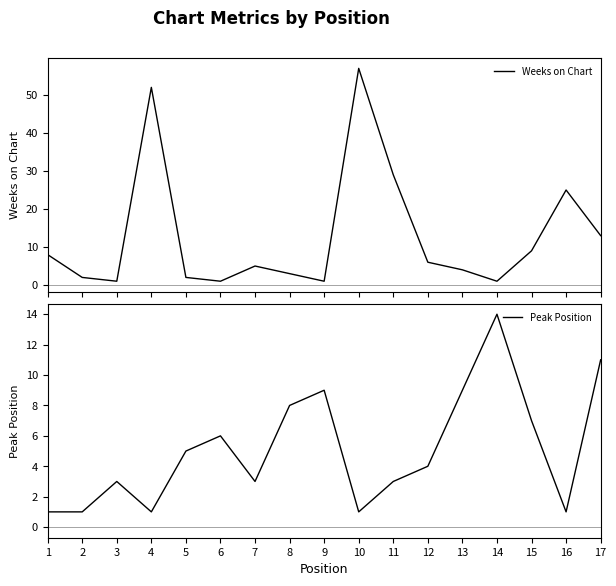

Is this an area chart (filled region under the line)?

No